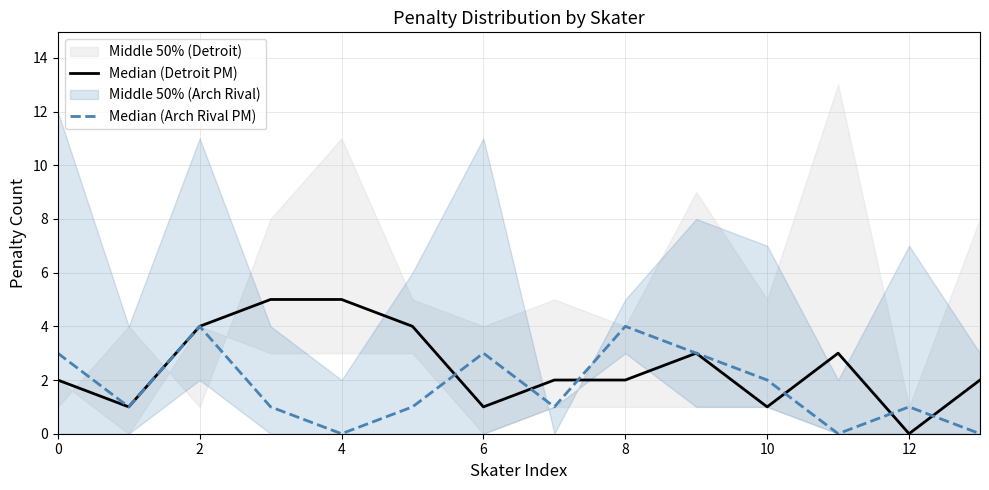

Rank the series by their maximum value, from lowest to highest.

Median (Arch Rival PM), Median (Detroit PM)